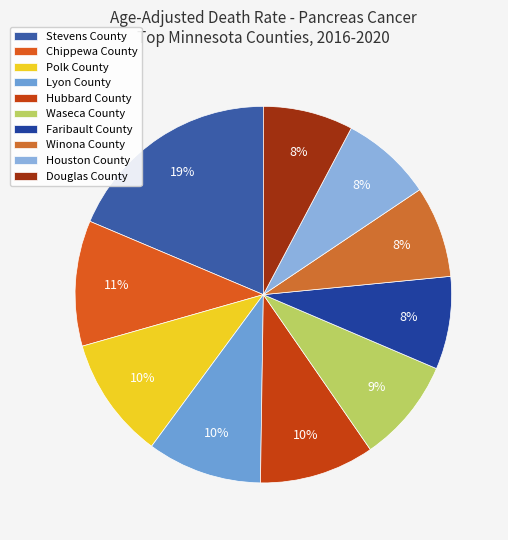

Rank the categories by value from lowest to highest.

Douglas County, Winona County, Houston County, Faribault County, Waseca County, Lyon County, Hubbard County, Polk County, Chippewa County, Stevens County